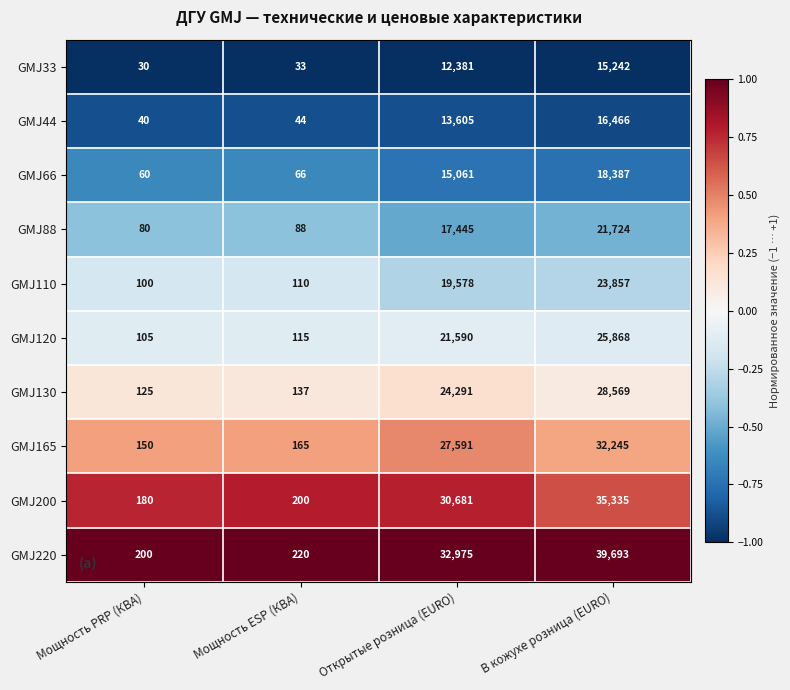

What is the difference between the highest and lowest values at В кожухе розница (EURO)?

24451